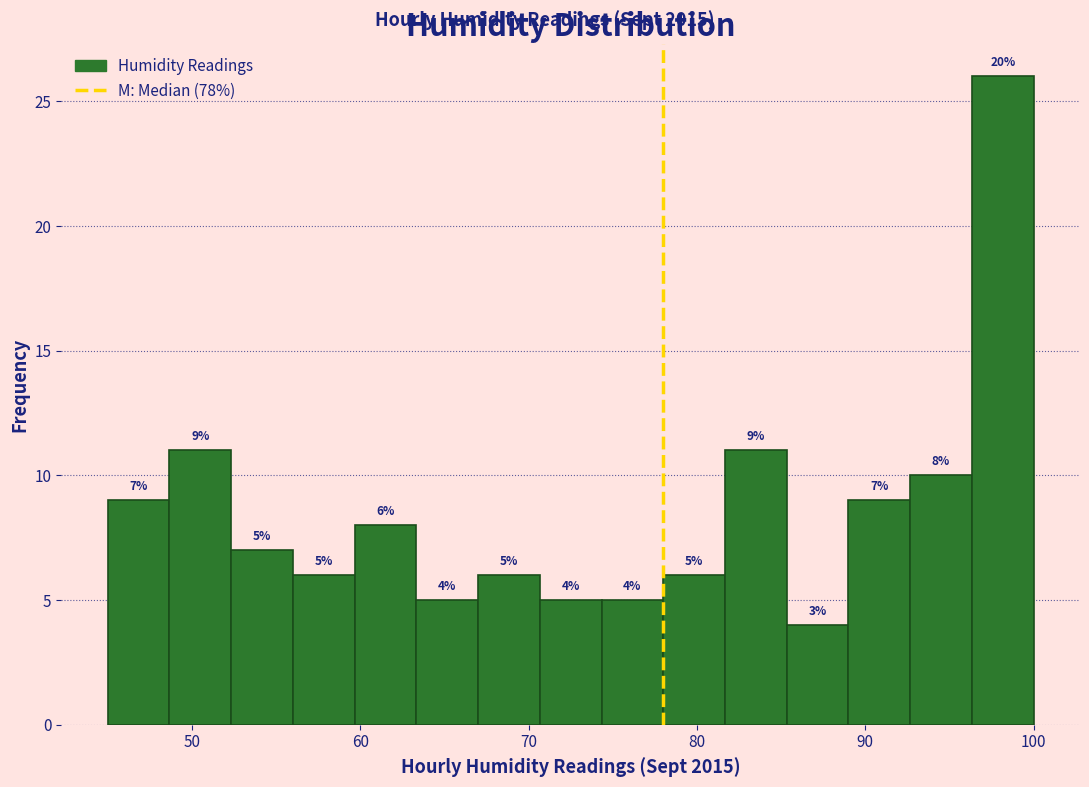

Around what value on the x-axis is the tallest bar? Give the approximate position of its centre, as read against the axis.

98